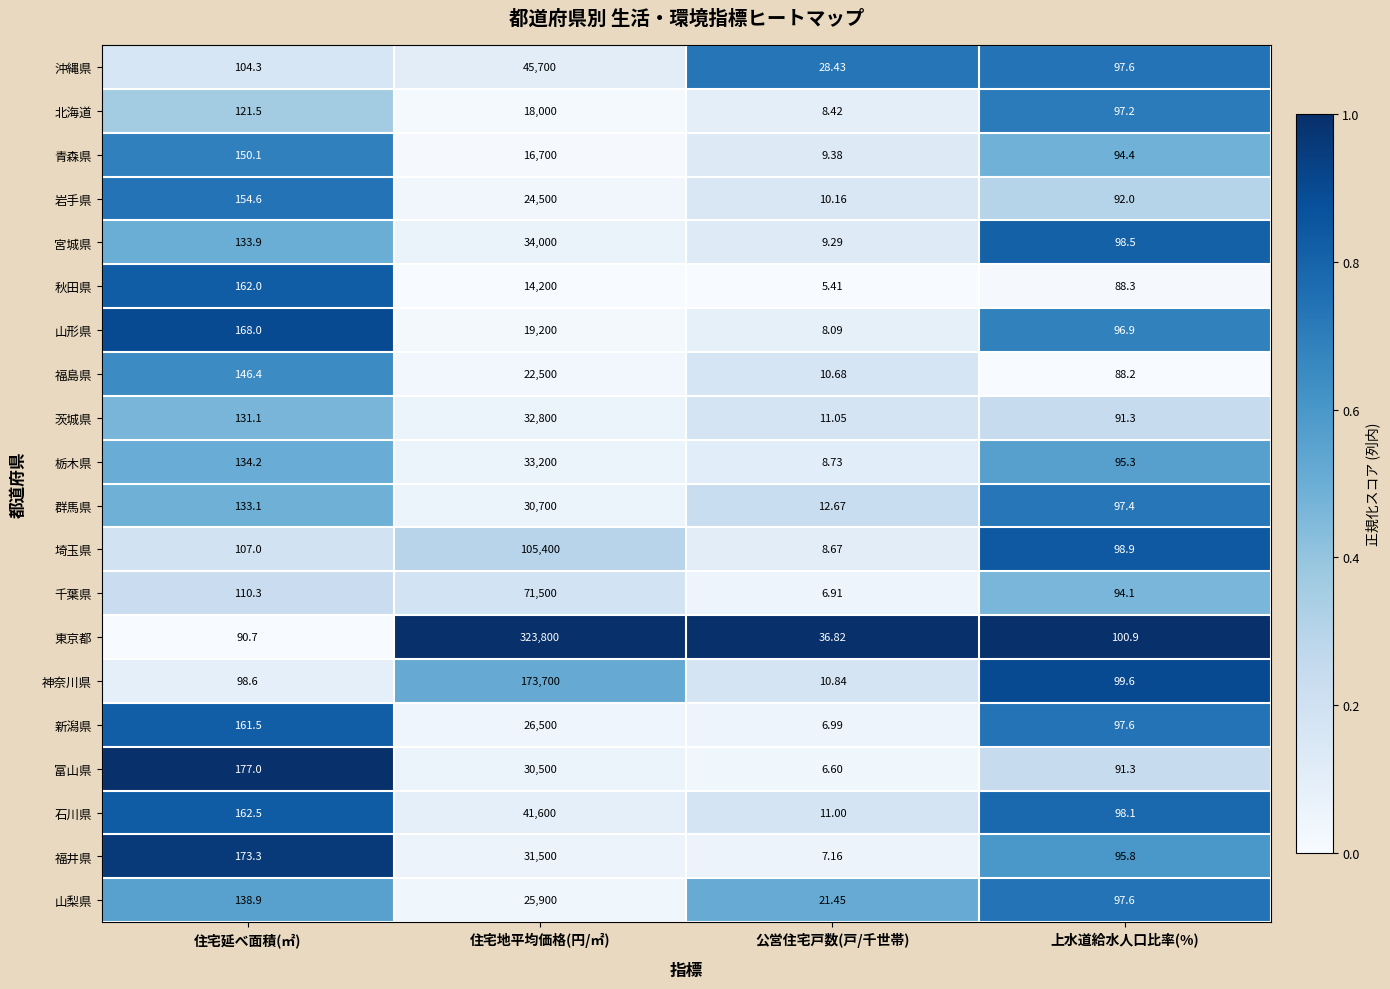

Rank the series by their maximum value, from lowest to highest.

秋田県, 青森県, 北海道, 山形県, 福島県, 岩手県, 山梨県, 新潟県, 富山県, 群馬県, 福井県, 茨城県, 栃木県, 宮城県, 石川県, 沖縄県, 千葉県, 埼玉県, 神奈川県, 東京都